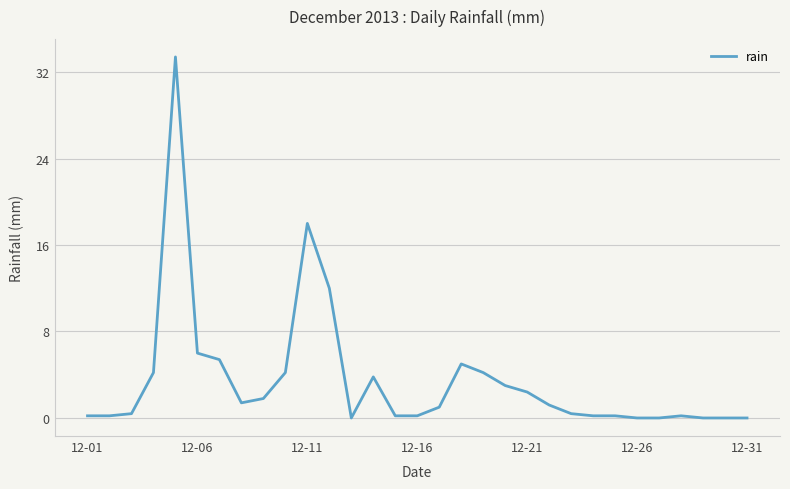

How many categories are shown in the chart?

31